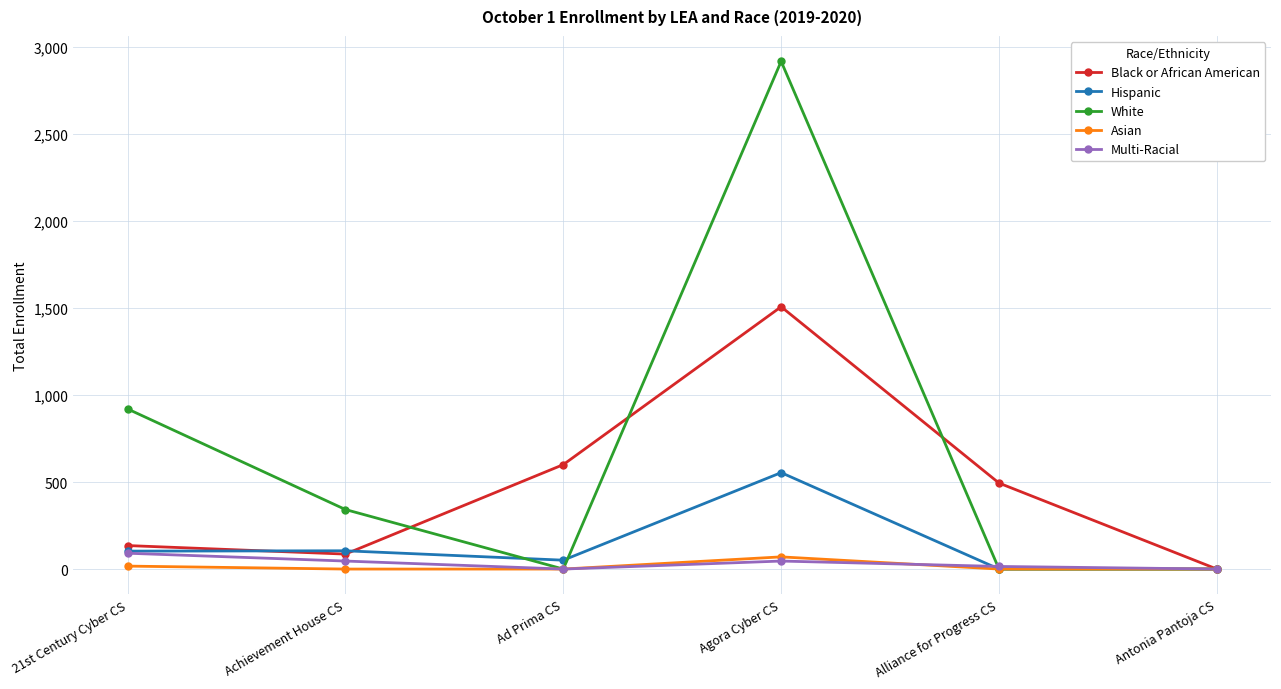

What is the highest value of the White series?

2917